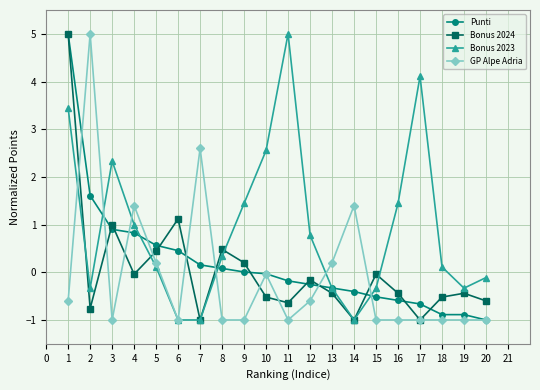

What is the average value of the Punti series?

0.2